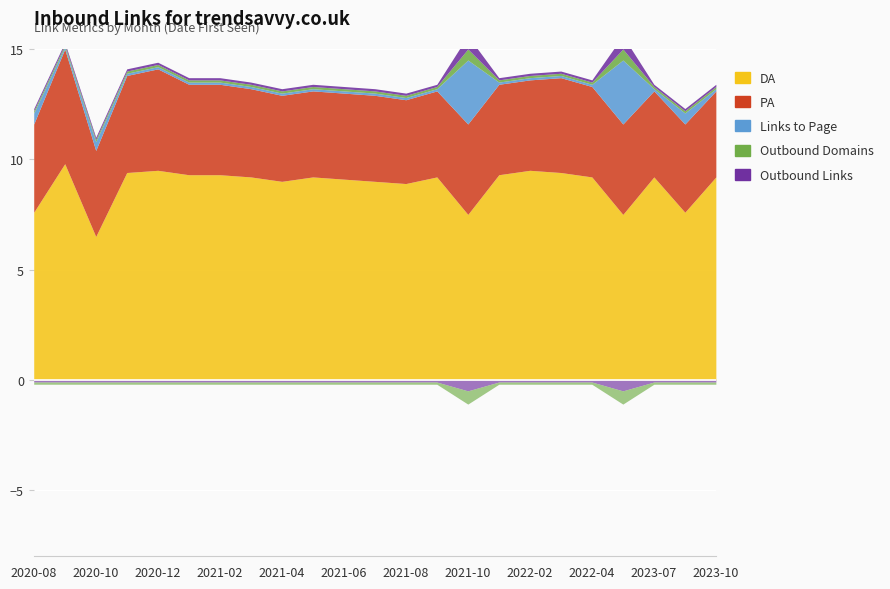

Is the value of DA at 2023-10 greater than the value of Outbound Links at 2021-03?

Yes